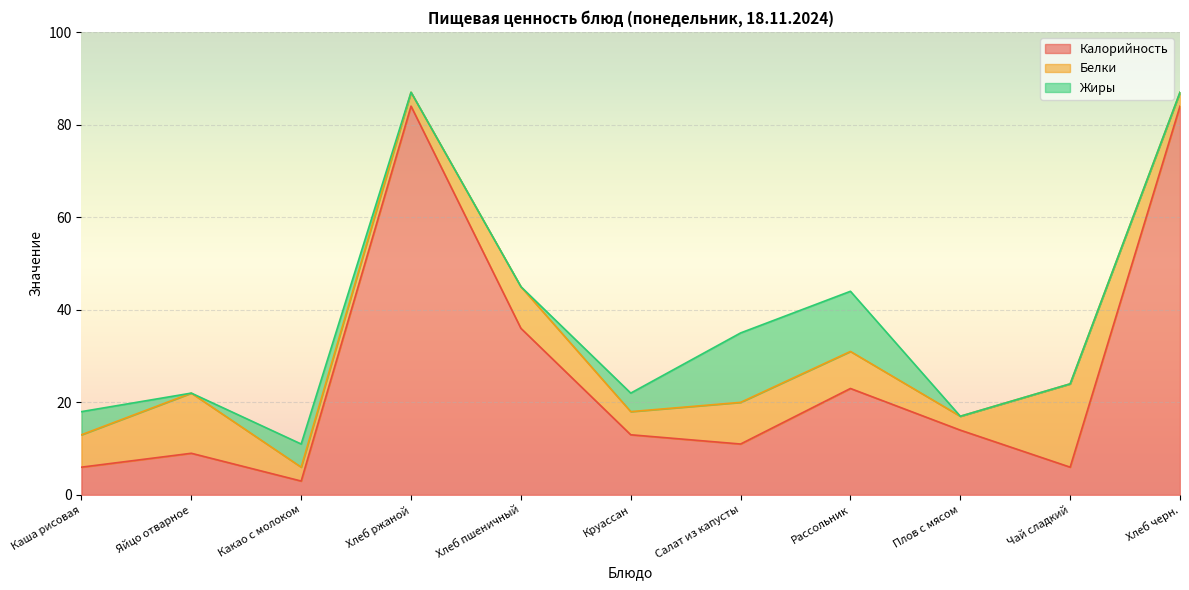

True or false: Белки has a value of 7 at Каша рисовая.

True